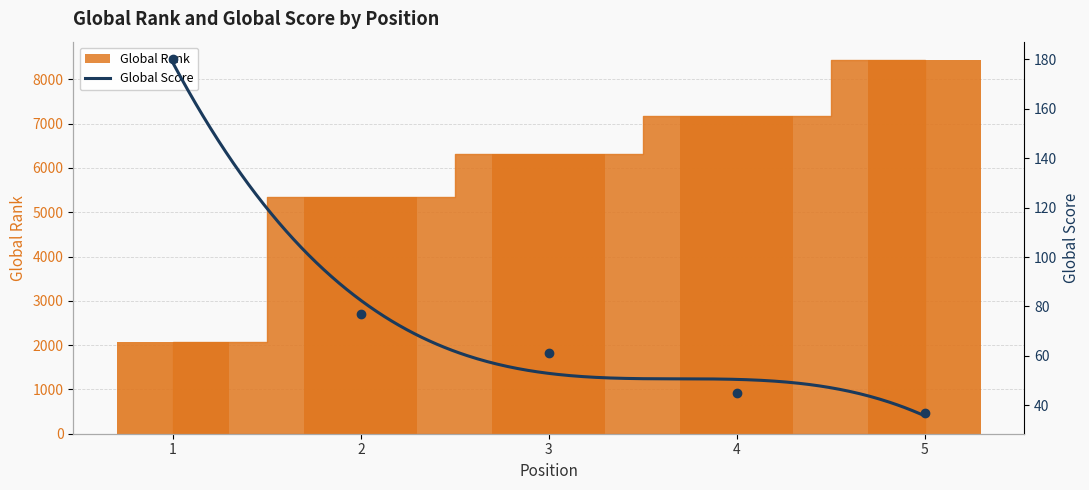

How many Global Rank values are between 5341 and 7169?

3